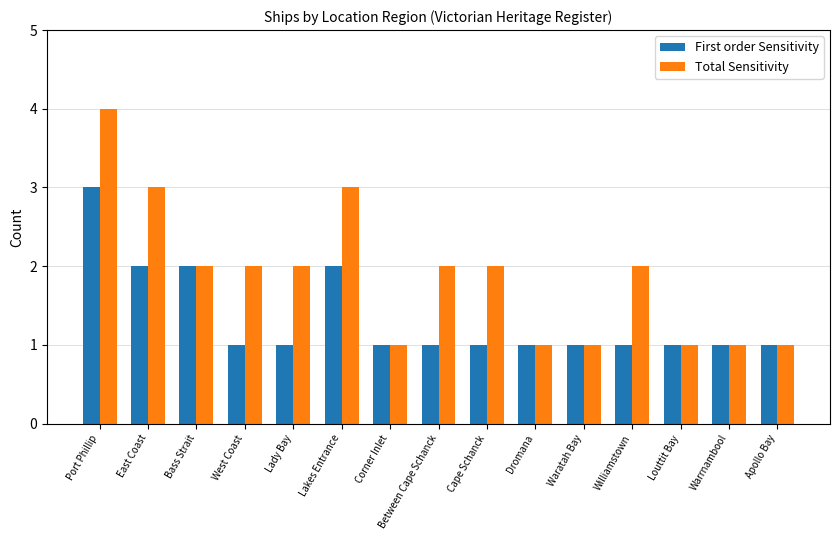

True or false: Total Sensitivity has a value of 2 at Bass Strait.

True